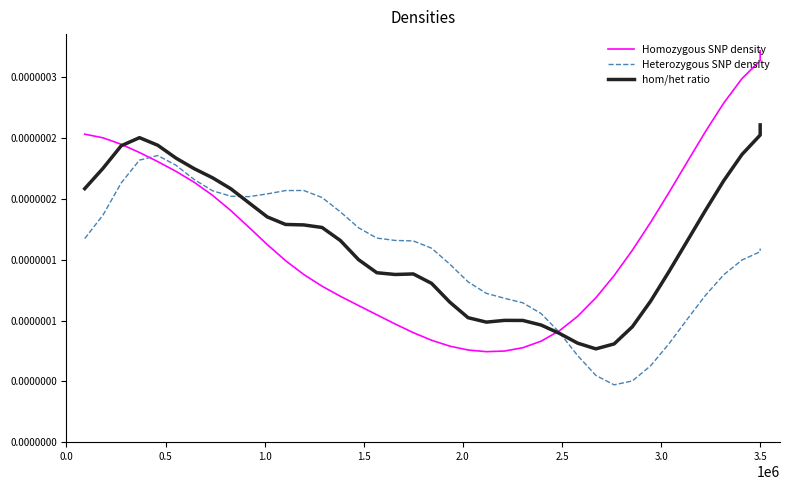

List the series in order of their peak value, lowest first.

Heterozygous SNP density, hom/het ratio, Homozygous SNP density